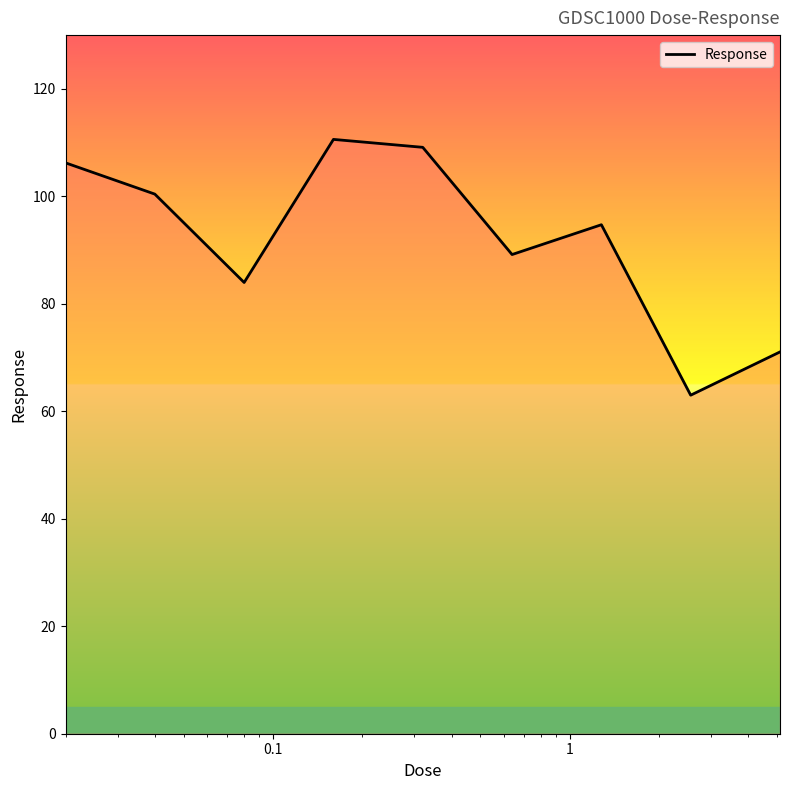

What is the maximum value shown in the chart?

110.6